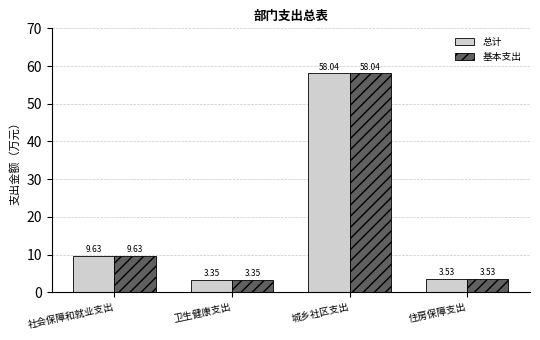

How many groups of bars are there?

4